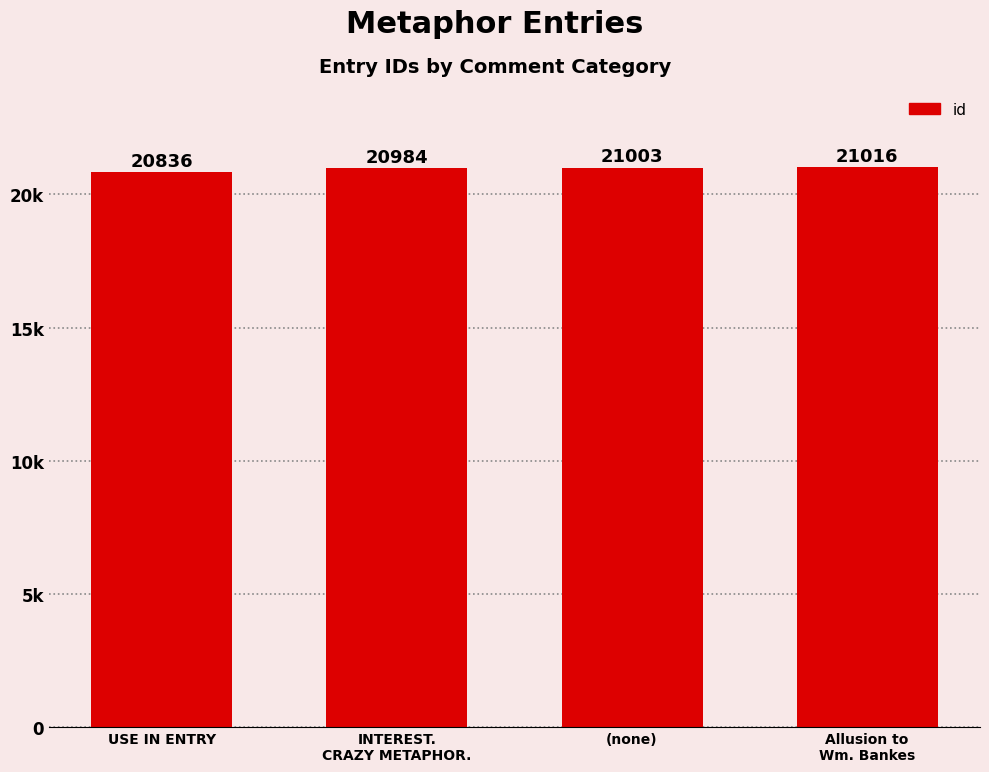

Rank the categories by value from lowest to highest.

USE IN ENTRY, INTEREST.
CRAZY METAPHOR., (none), Allusion to
Wm. Bankes